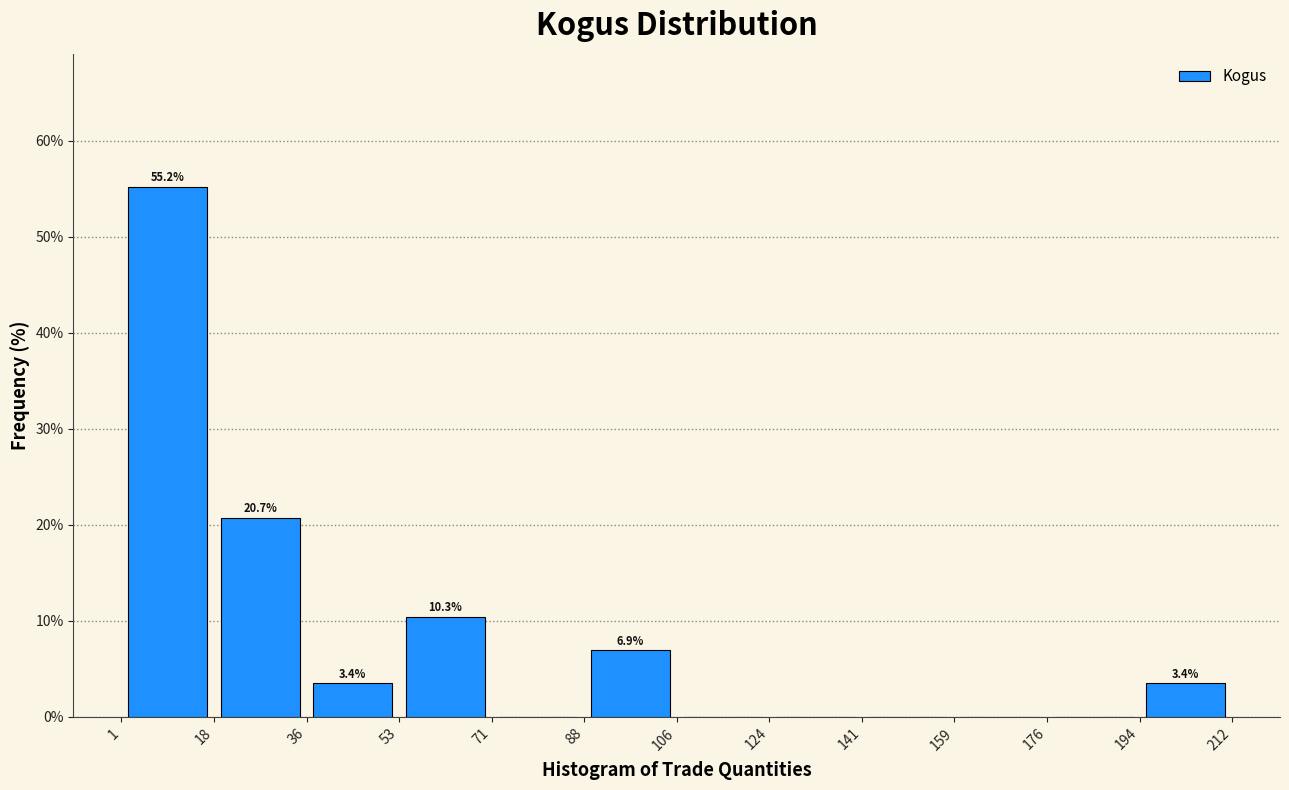

Which range on the x-axis has the tallest bar?

1 to 18